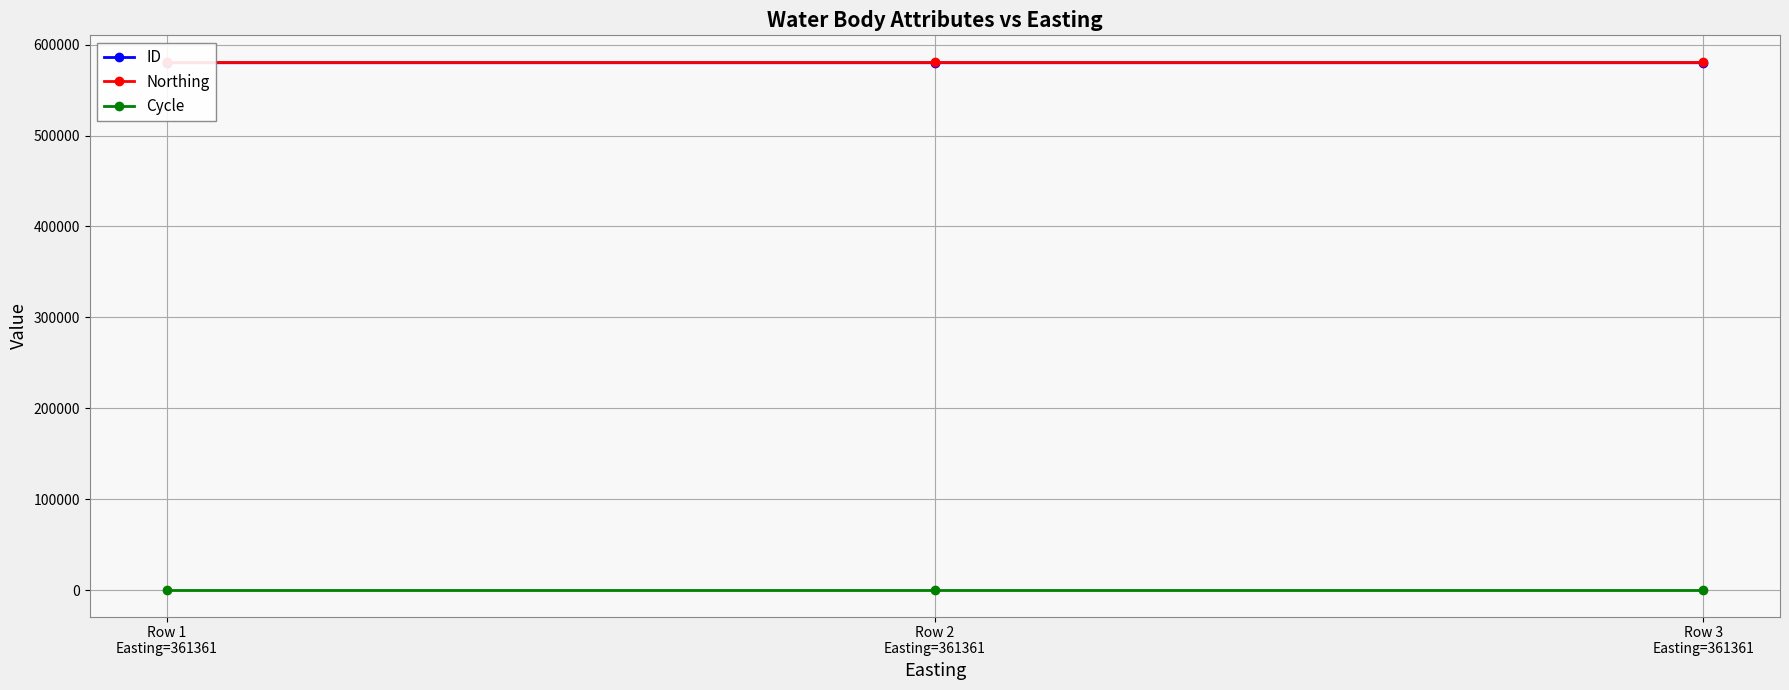

What is the label of the 1st point from the left?

Row 1
Easting=361361